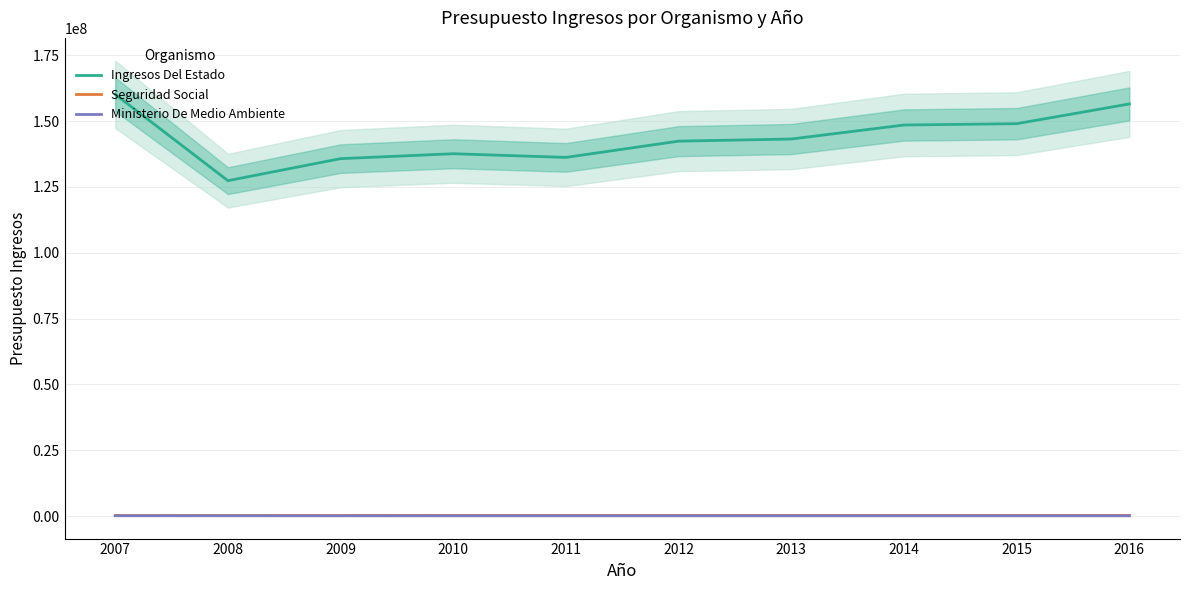

Reading left to right, what are all the values shown in this chart?

Ingresos Del Estado: 2007=160160000	2008=127389000	2009=135752650	2010=137617820	2011=136221820	2012=142399820	2013=143204820	2014=148527120	2015=149027120	2016=156527120
Seguridad Social: 2007=221480	2008=209130	2009=215320	2010=262140	2011=262140	2012=262140	2013=262140	2014=262140	2015=262140	2016=262140
Ministerio De Medio Ambiente: 2007=133610	2008=116000	2009=102000	2010=108830	2011=108830	2012=108830	2013=108830	2014=108830	2015=108830	2016=108830